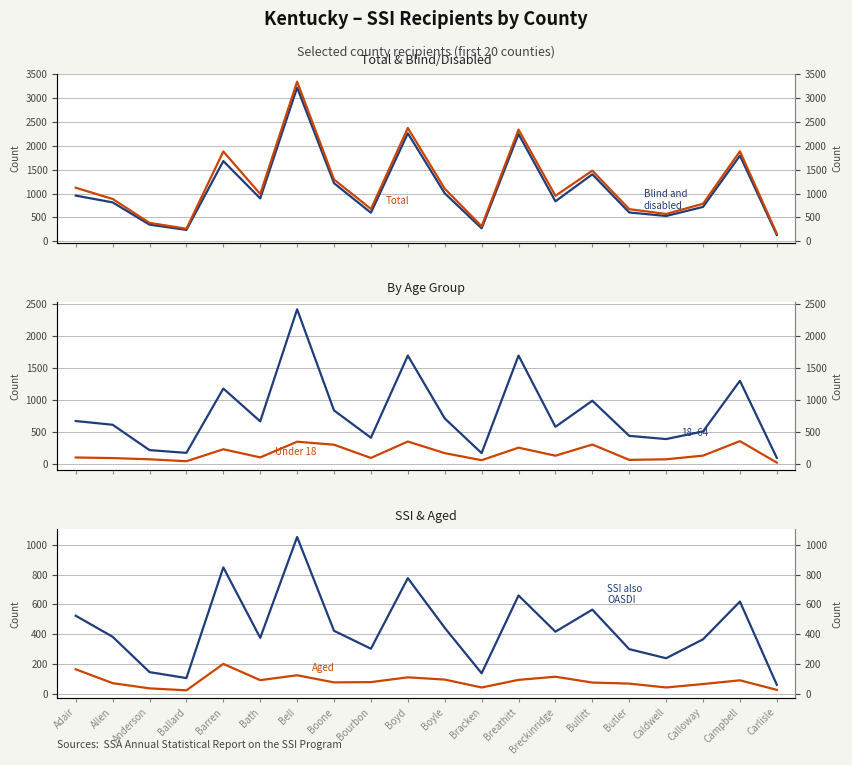

Which category has the lowest value in the SSI also receiving OASDI series?

Carlisle